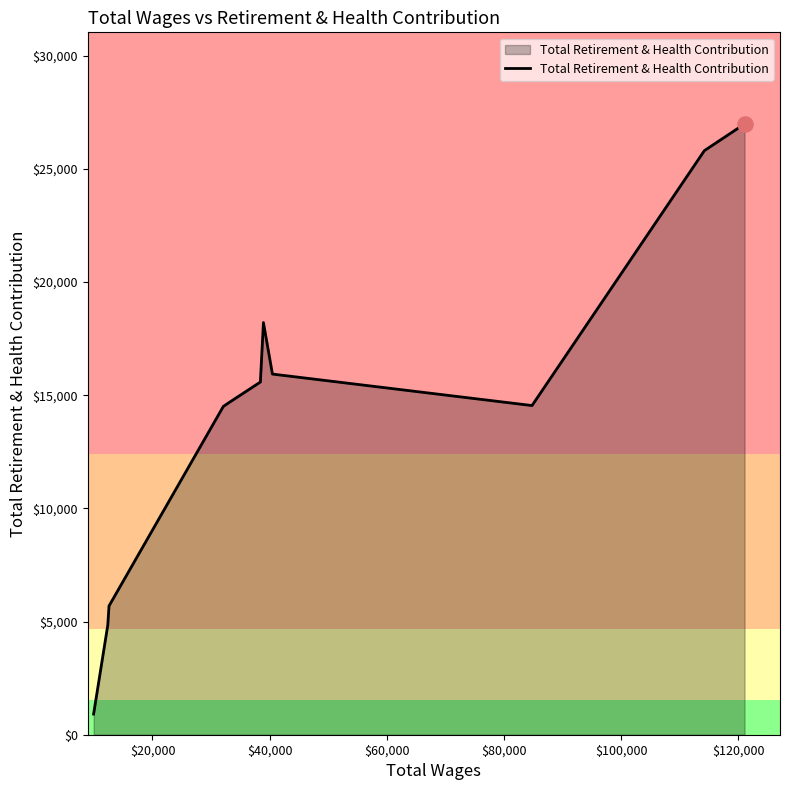

What is the smallest value displayed?

912